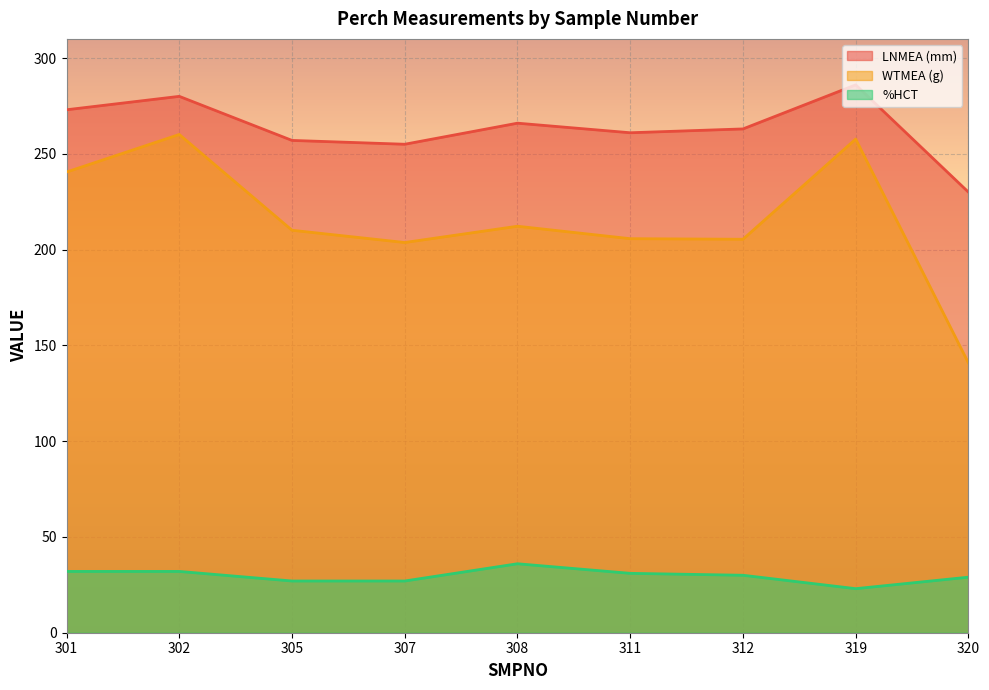

Does the chart display data point markers on the line(s)?

No